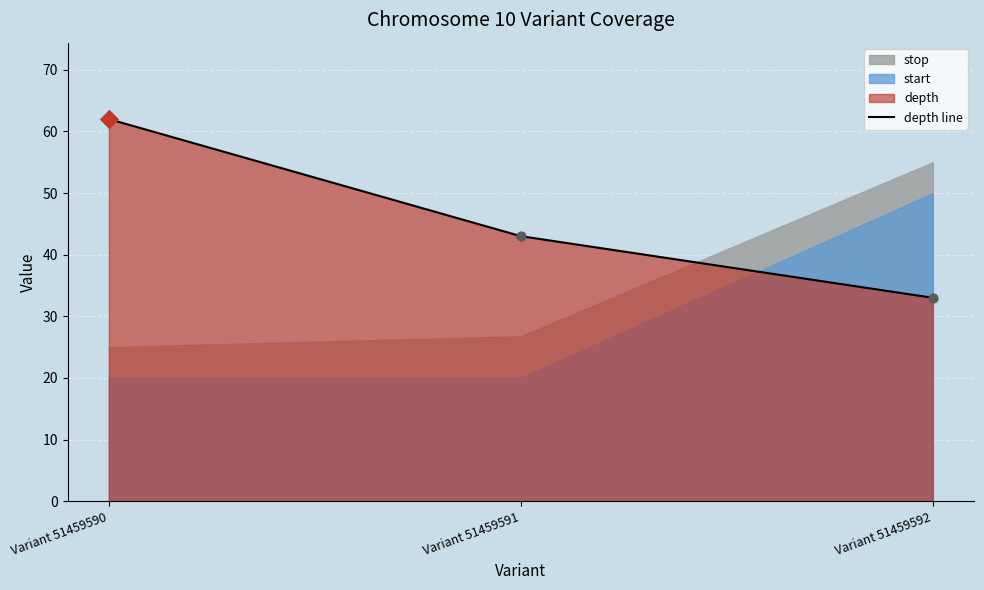

What is the change in value from Variant 51459590 to Variant 51459592?

-29